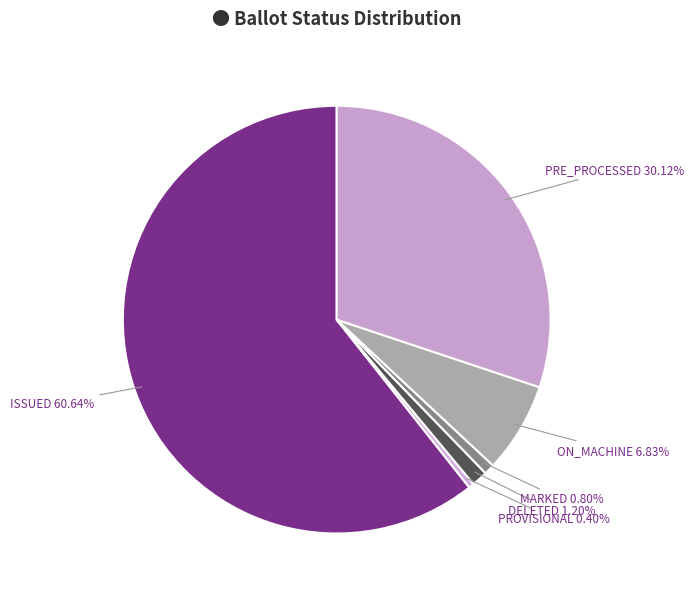

Does DELETED account for over 50% of the chart?

No